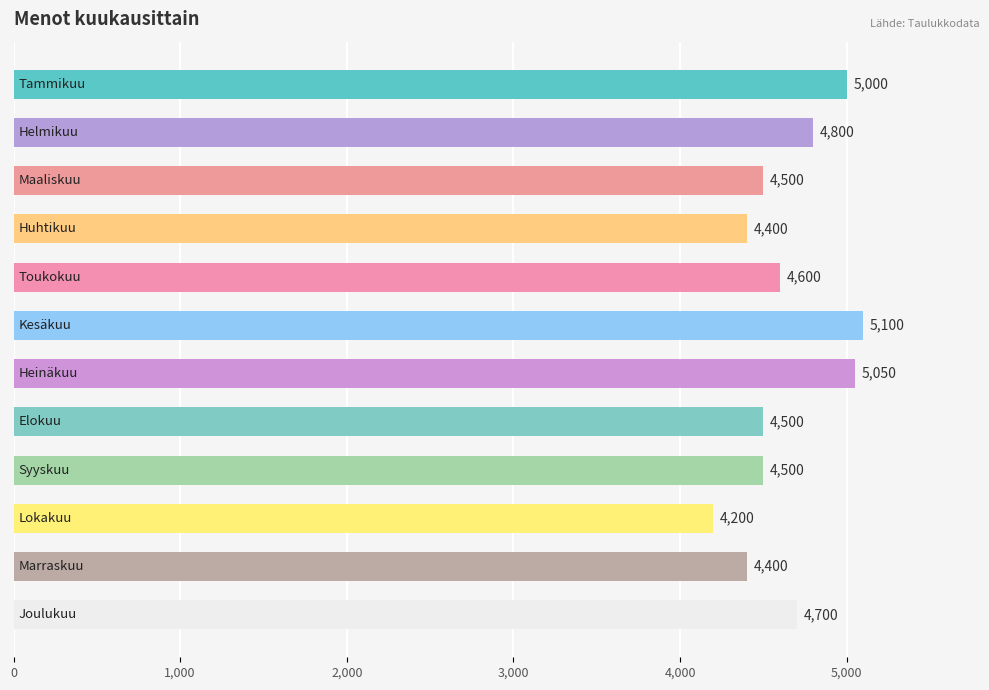

Are the bars horizontal?

Yes